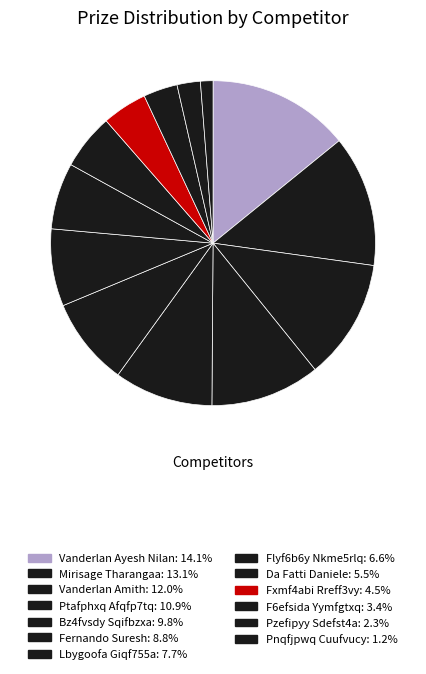

Does any single category account for the majority?

No